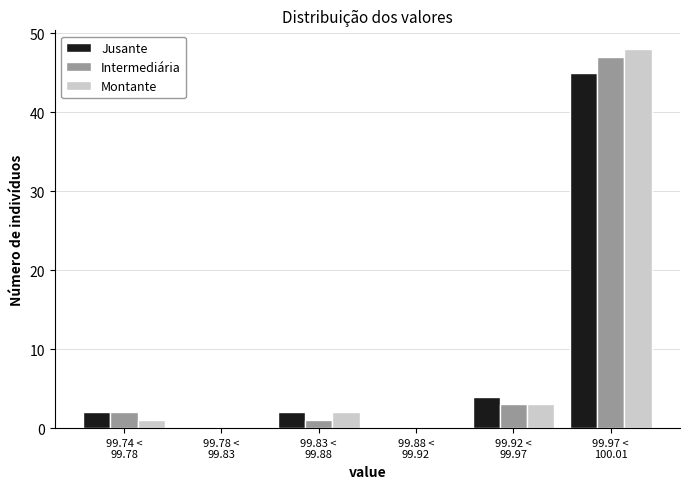

What is the sum of all Jusante values?

53